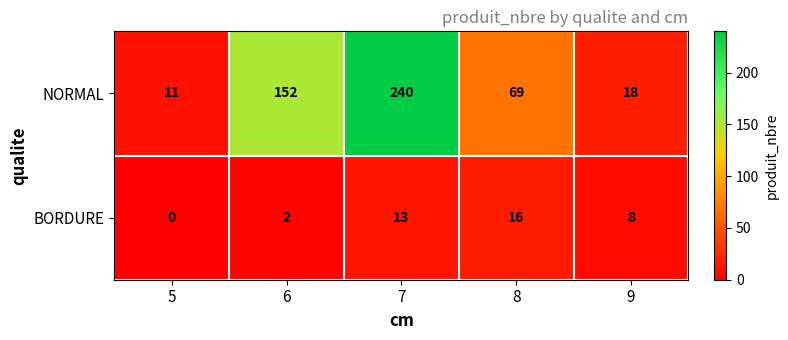

What is the difference between the second highest and second lowest values in the BORDURE series?

11